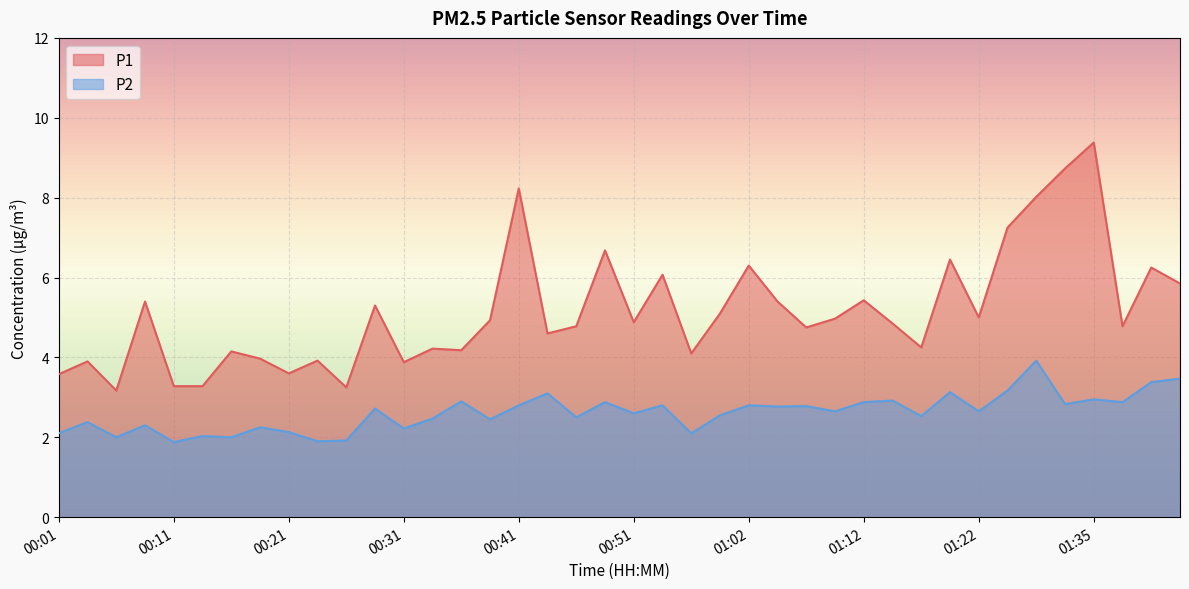

At how many categories does at least one series exceed 6?

10